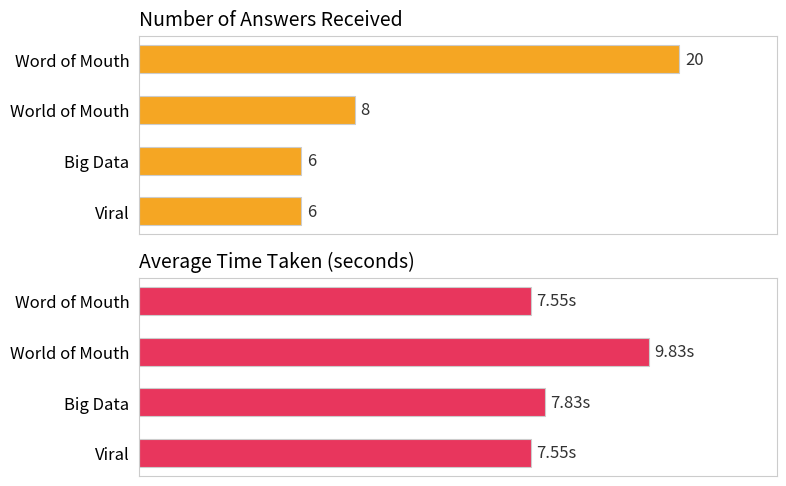

What is the total value across all series at Word of Mouth?

27.6